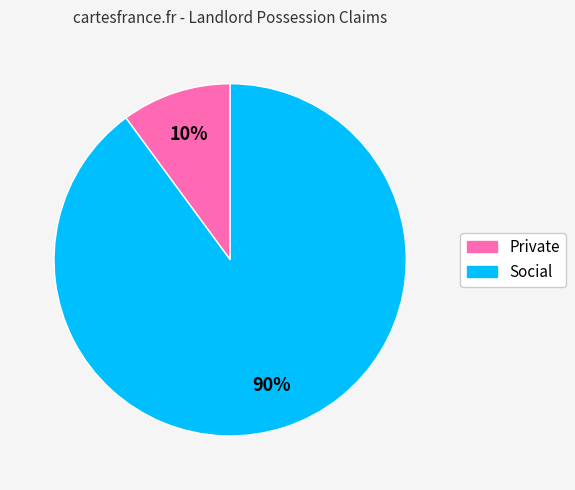

Is Social the majority of the pie?

Yes